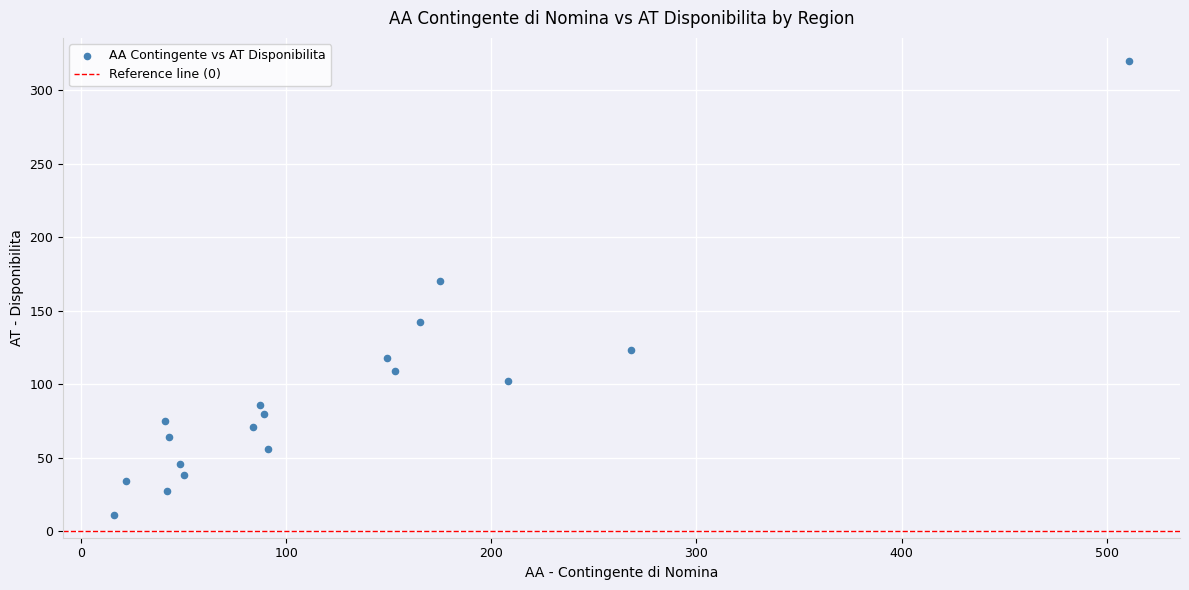

What Y value in the scatter plot is closest to 165?

170